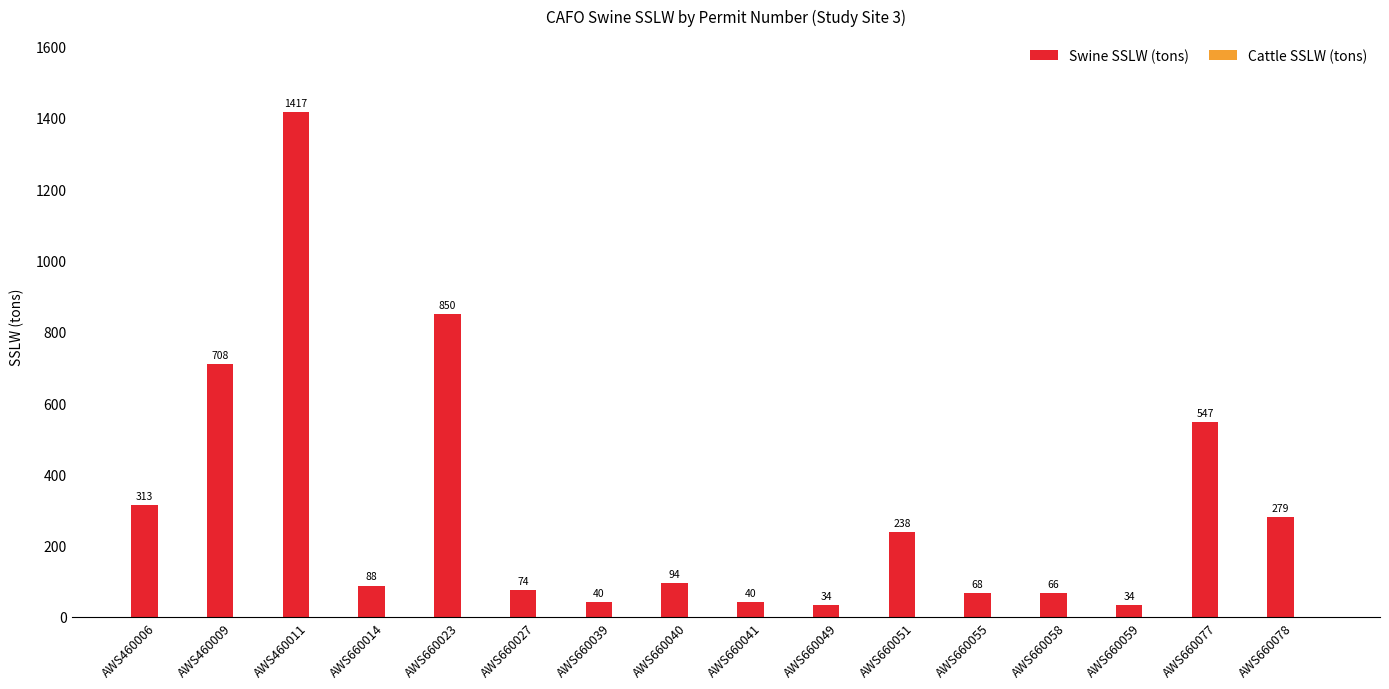

How many data points does each series have?

16